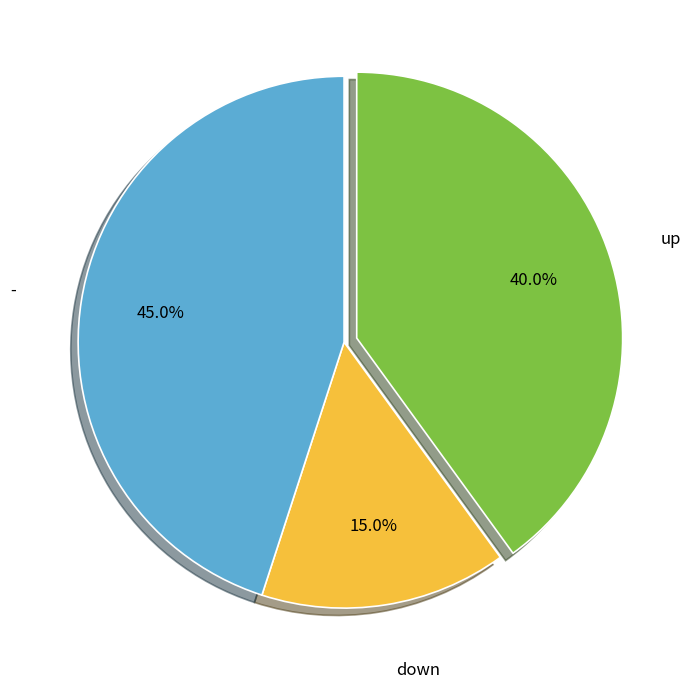

How much of the chart is everything except -?

55.0%